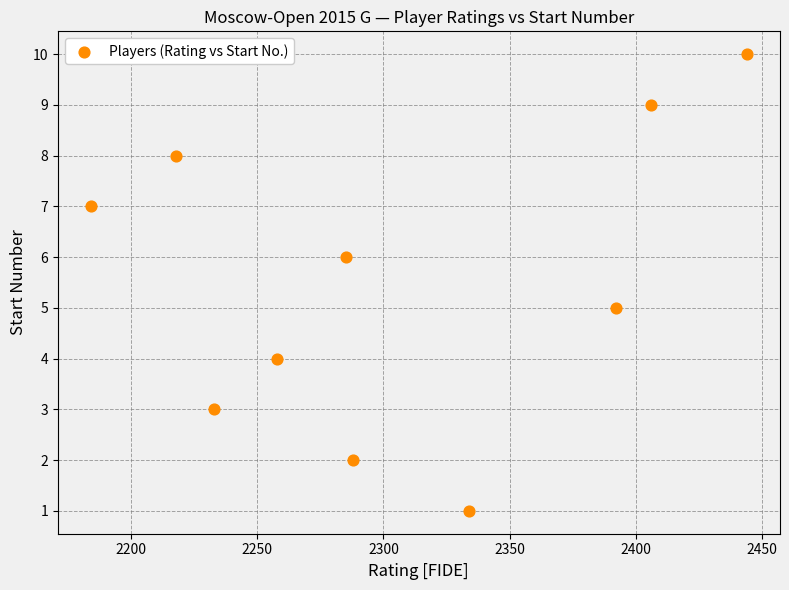

What is the range of X values (max minus min)?

260